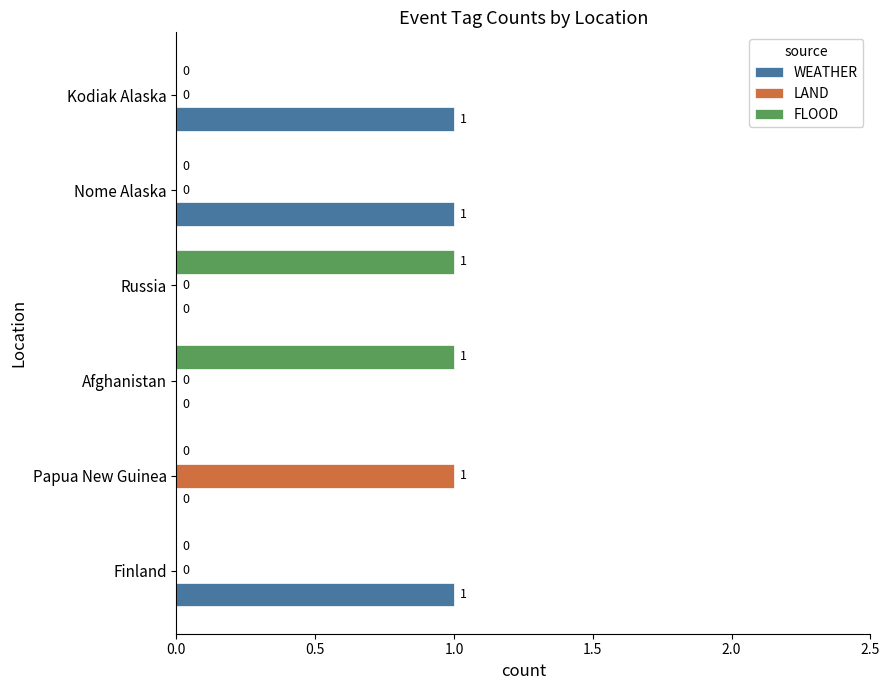

Is it true that WEATHER equals 0 at Papua New Guinea?

True